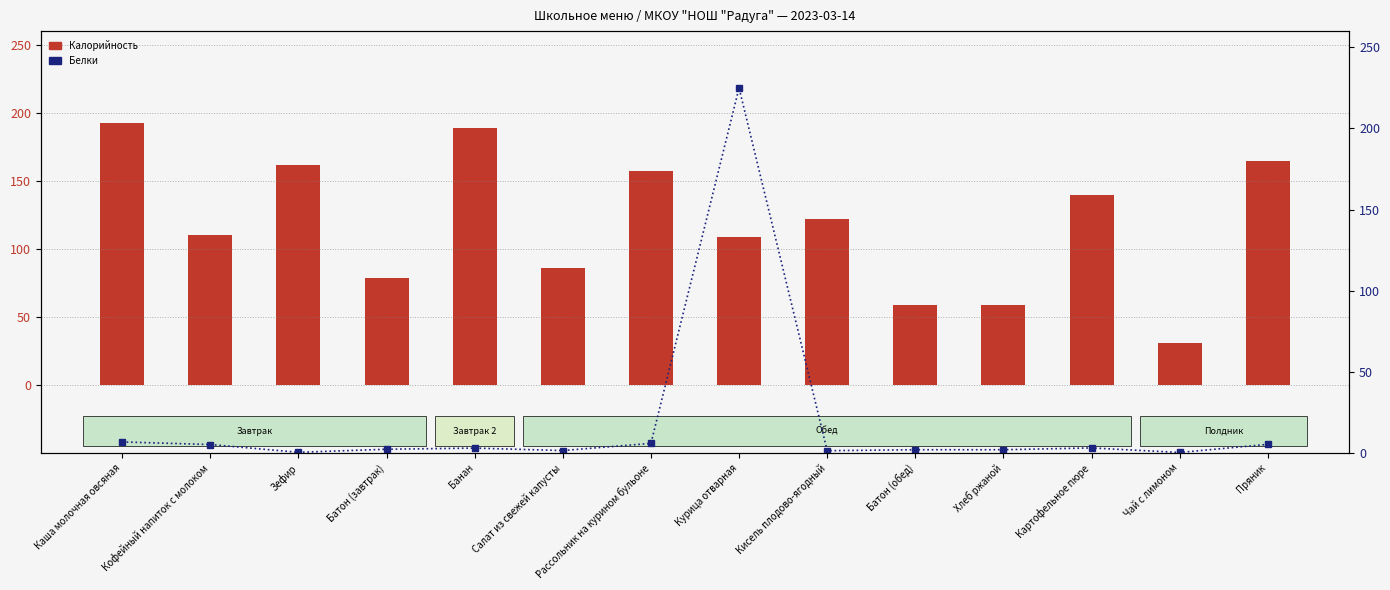

Which series has the largest range (max minus min)?

Белки